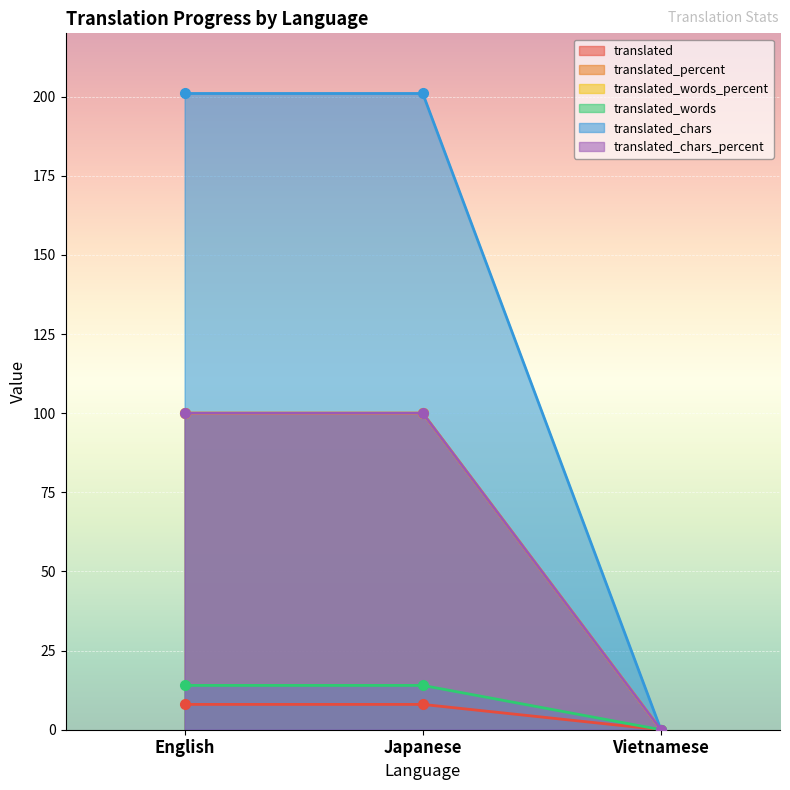

Is the value of translated_words_percent at English greater than the value of translated_chars_percent at Vietnamese?

Yes